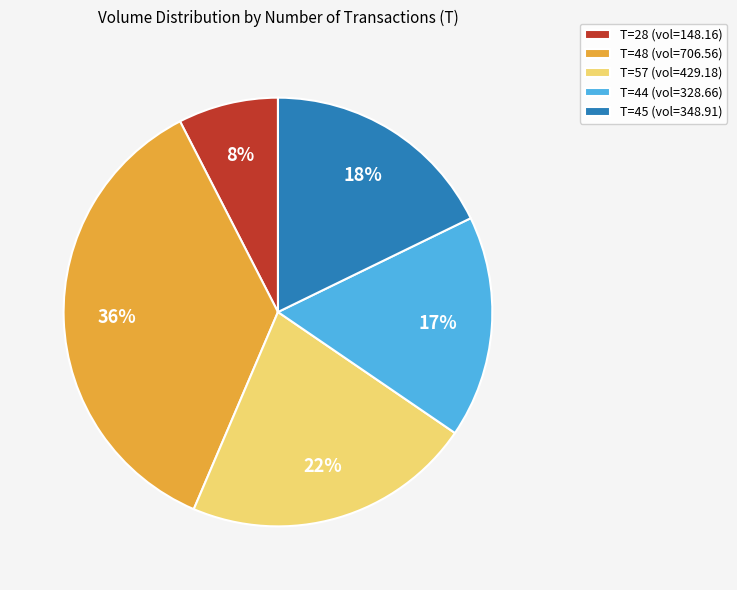

What is the largest slice in the pie chart?

T=48 (vol=706.56)